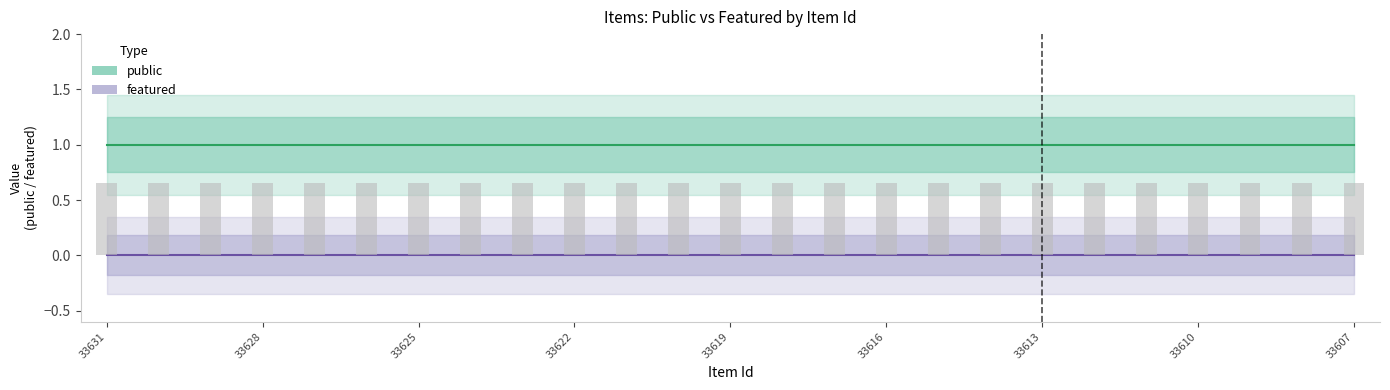

How many groups of bars are there?

25